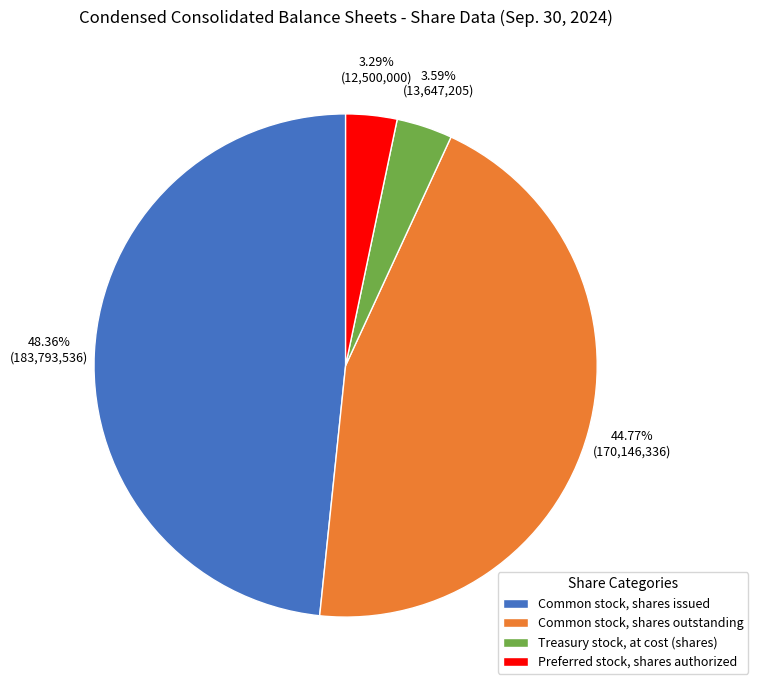

To the nearest percent, what is the combined percentage of Common stock, shares outstanding and Treasury stock, at cost (shares)?

48%